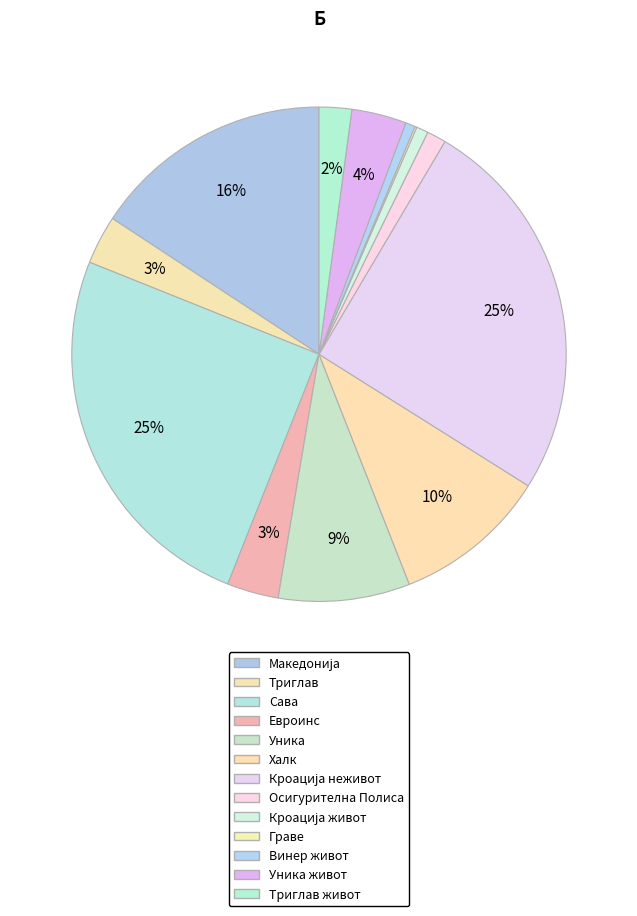

Does Халк represent more than half of the total?

No